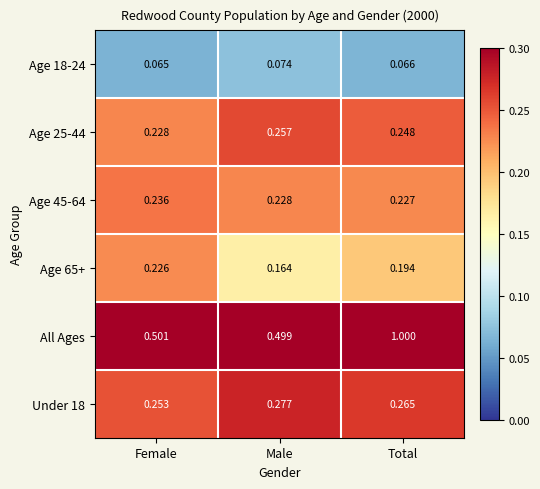

At Female, list the series in order from largest to smallest.

All Ages, Under 18, Age 45-64, Age 25-44, Age 65+, Age 18-24